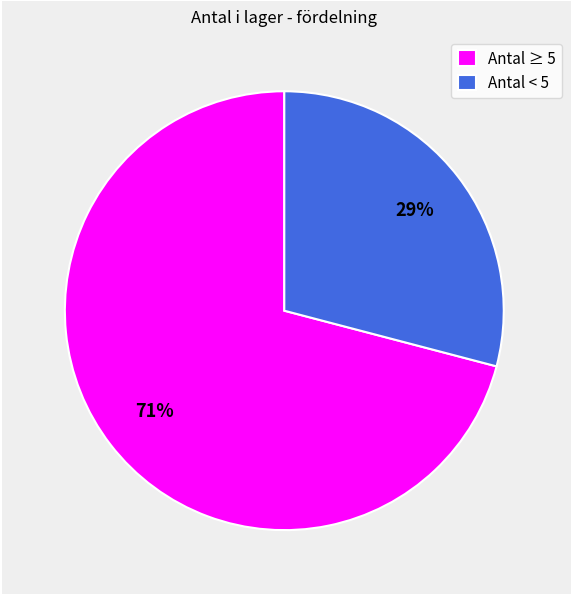

To the nearest percent, what is the difference between the largest and smallest slice percentages?

42%